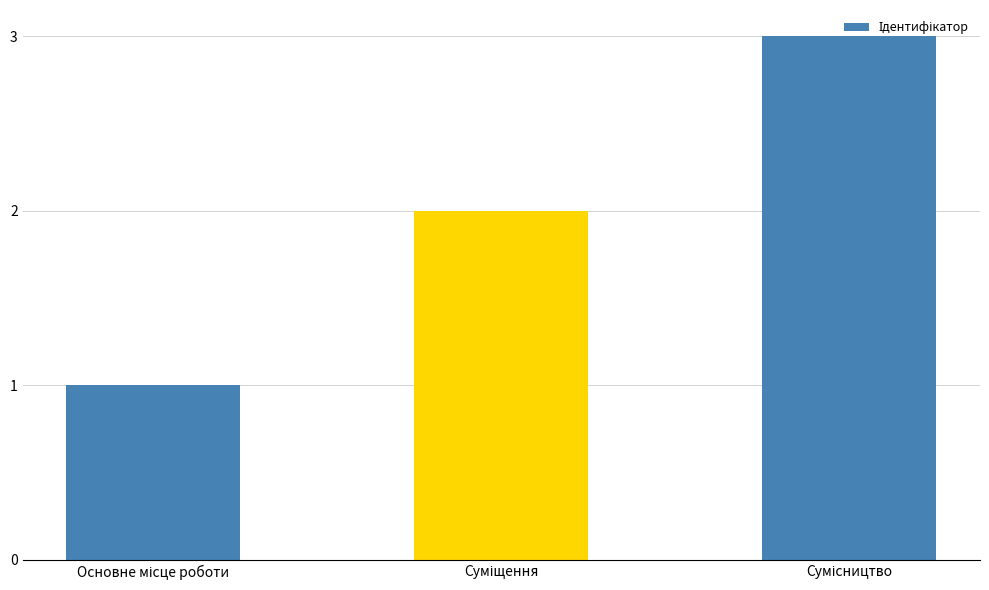

What is the average value?

2